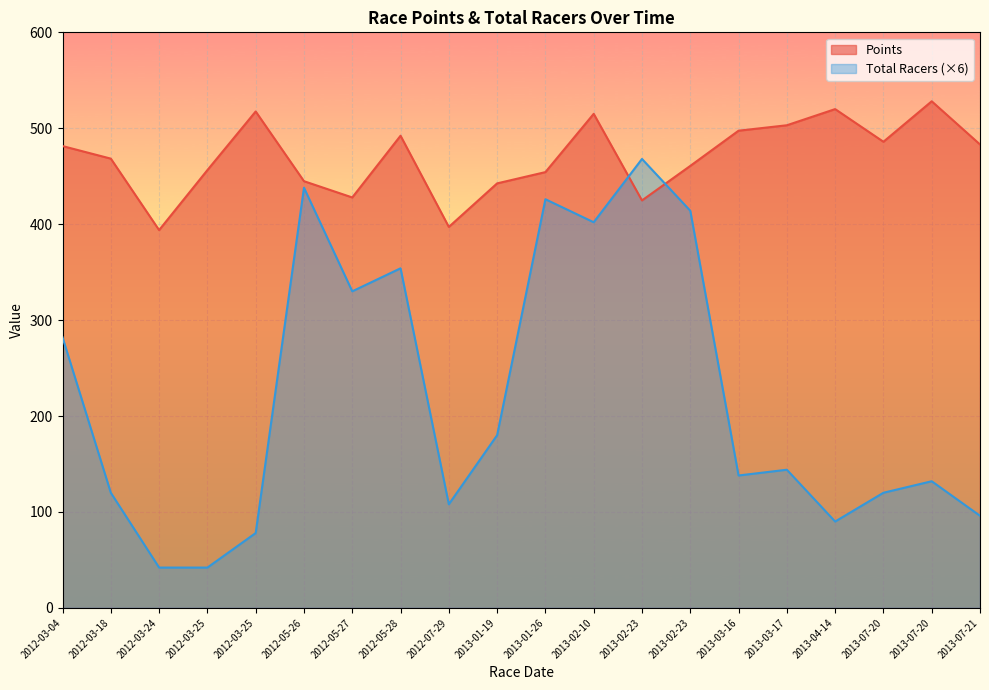

Which series ends up on top after the final intersection of Total Racers and Points?

Points